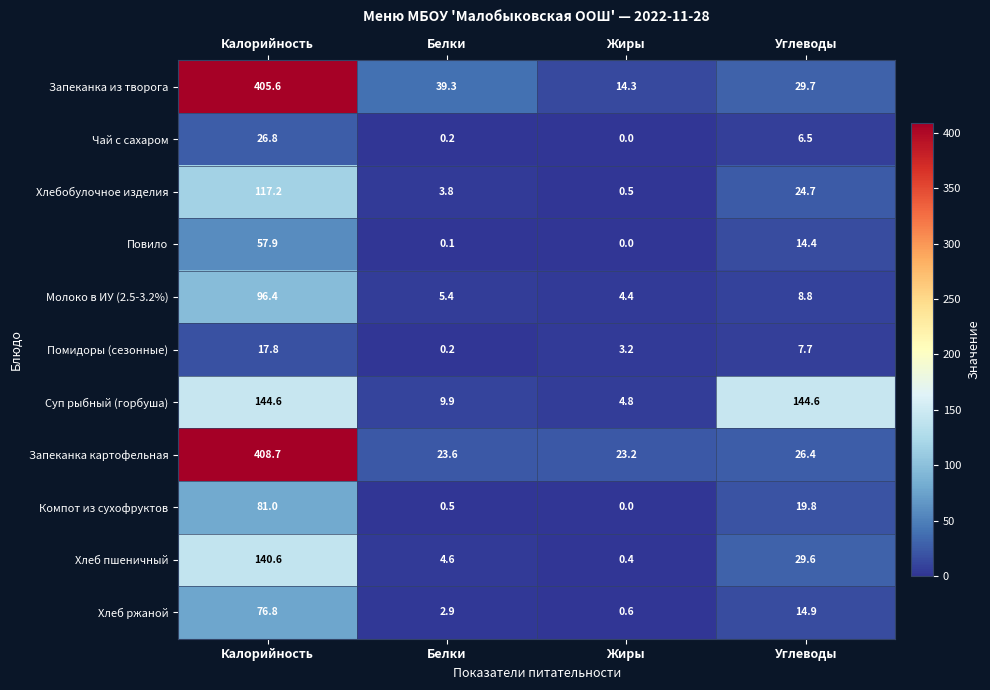

True or false: Помидоры (сезонные) has a value of 3.2 at Жиры.

True